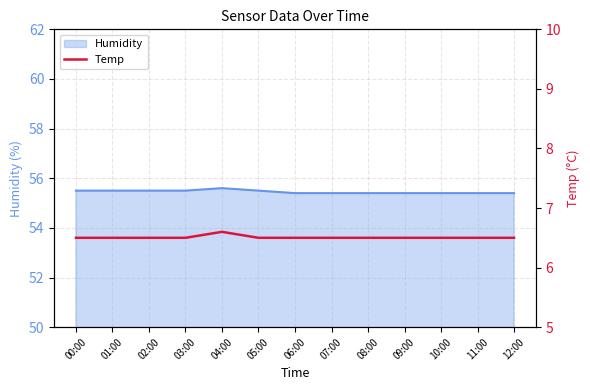

Approximately how many times larger is the value at 00:00 compared to 07:00?

1.0